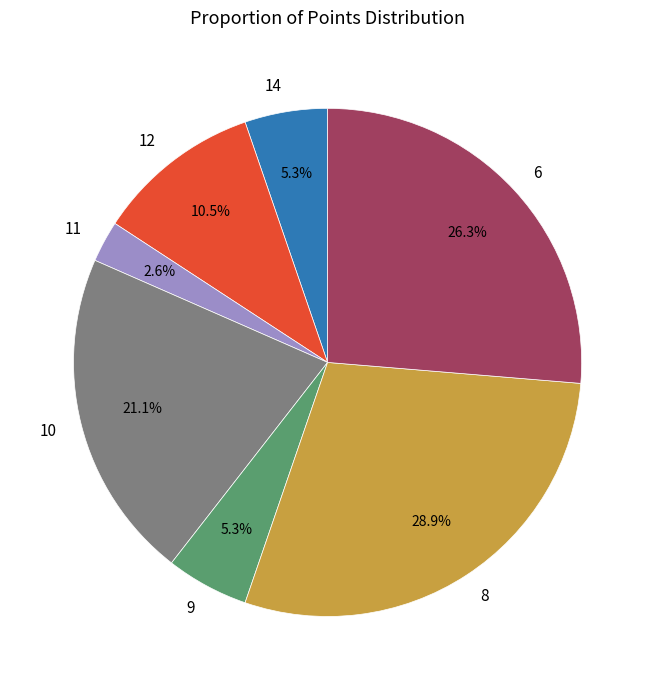

Is it true that 11 is 17% of the pie?

False